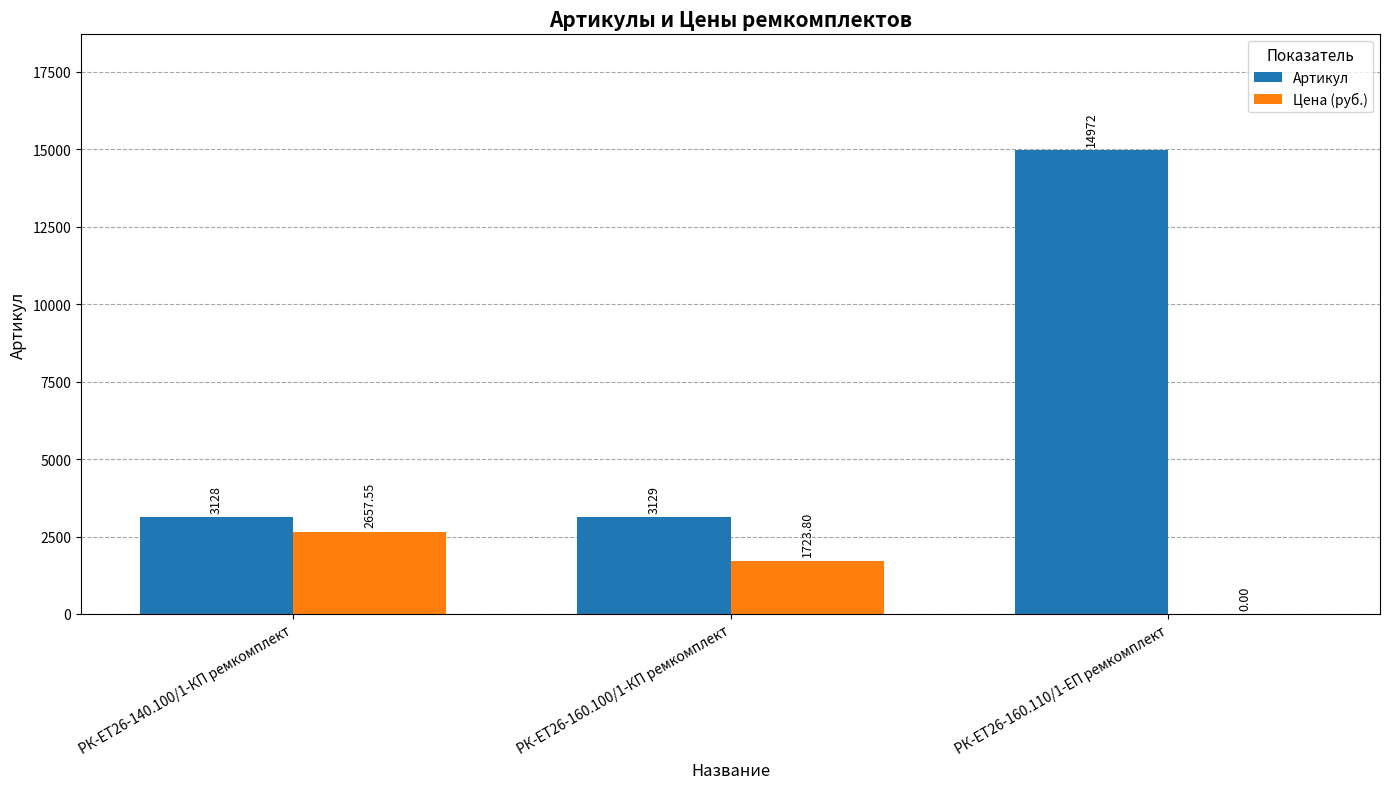

At which category is the sum across all series the highest?

РК-ЕТ26-160.110/1-ЕП ремкомплект